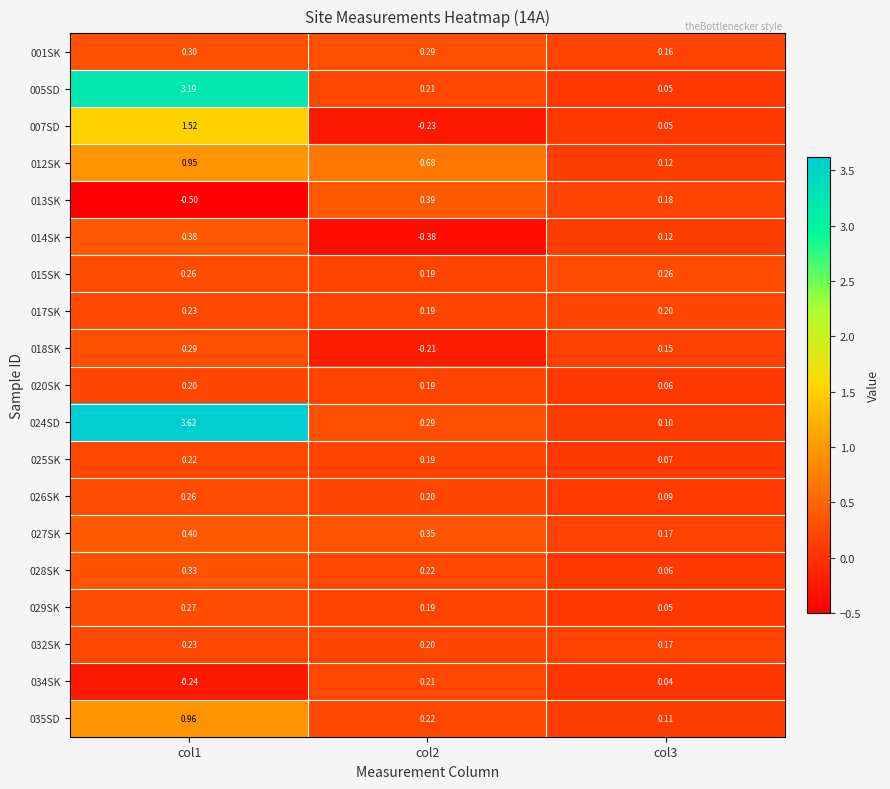

What is the spread (max minus min) of values at col3?

0.2